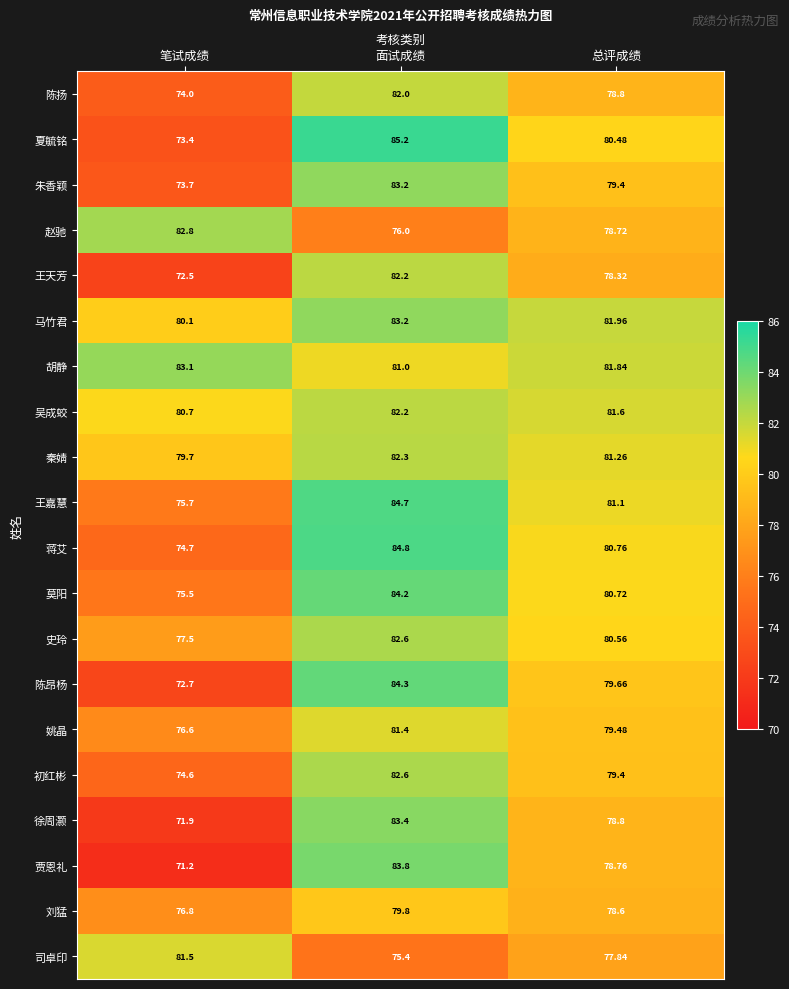

Which category has the highest value in the 史玲 series?

面试成绩